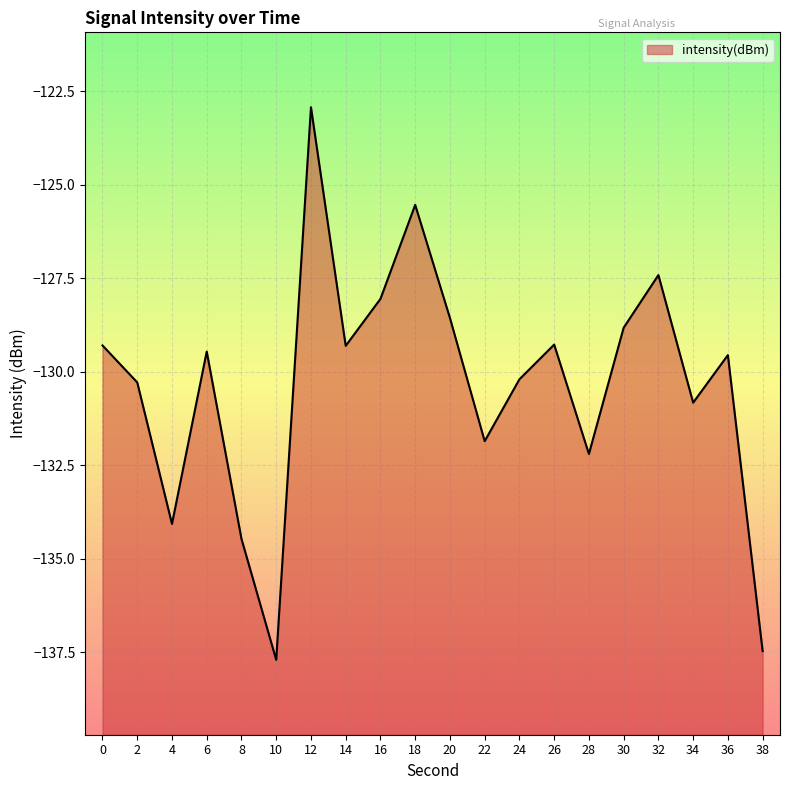

What is the difference between the maximum and minimum values?

14.8